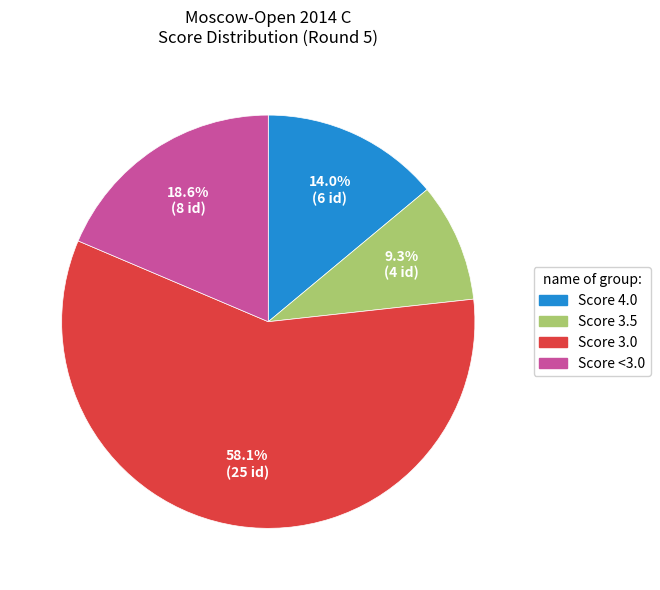

Rank the categories by value from highest to lowest.

Score 3.0, Score <3.0, Score 4.0, Score 3.5